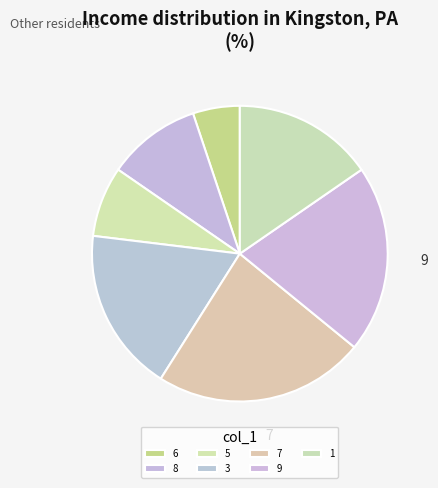

Count the number of slices in the pie.

7